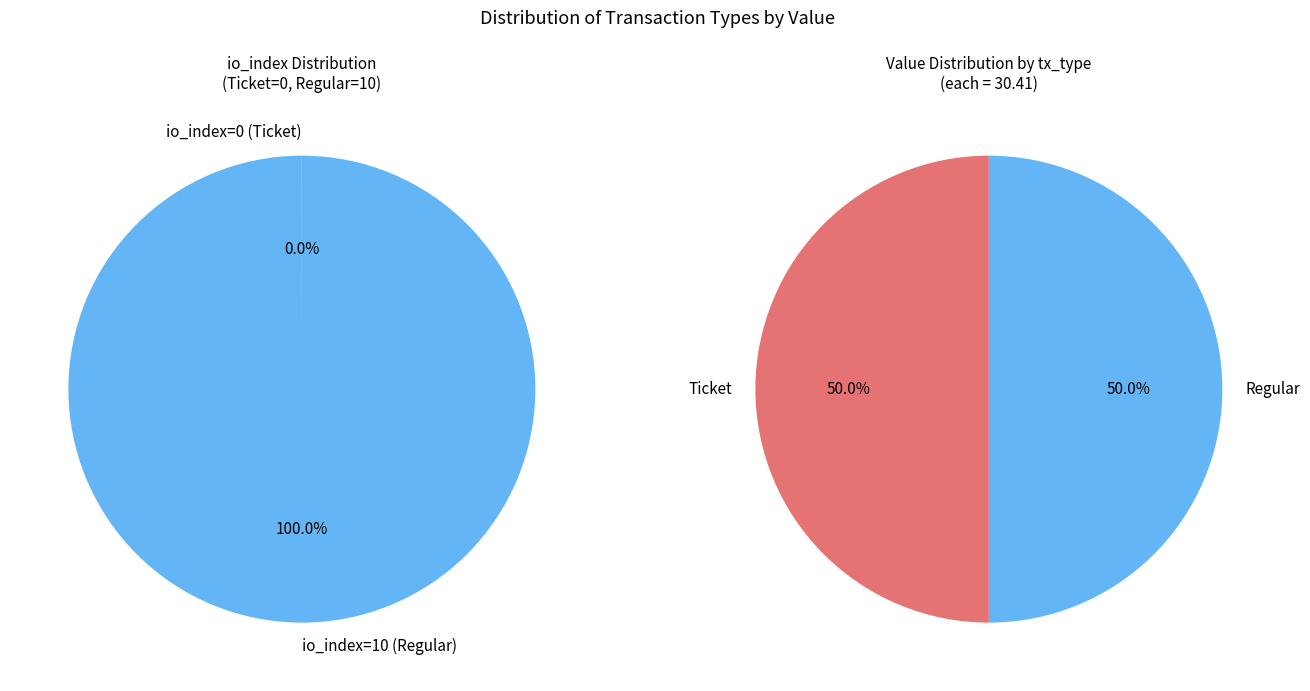

To the nearest percent, what portion does io_index=10 represent?

100%